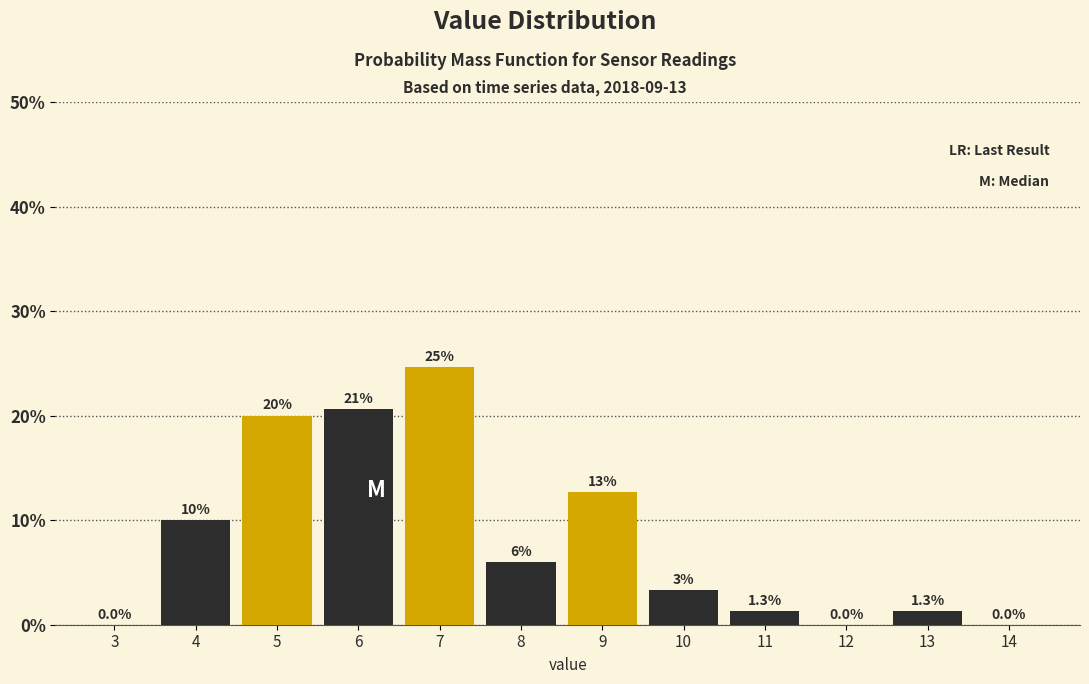

Which category has the highest value across all series?

7